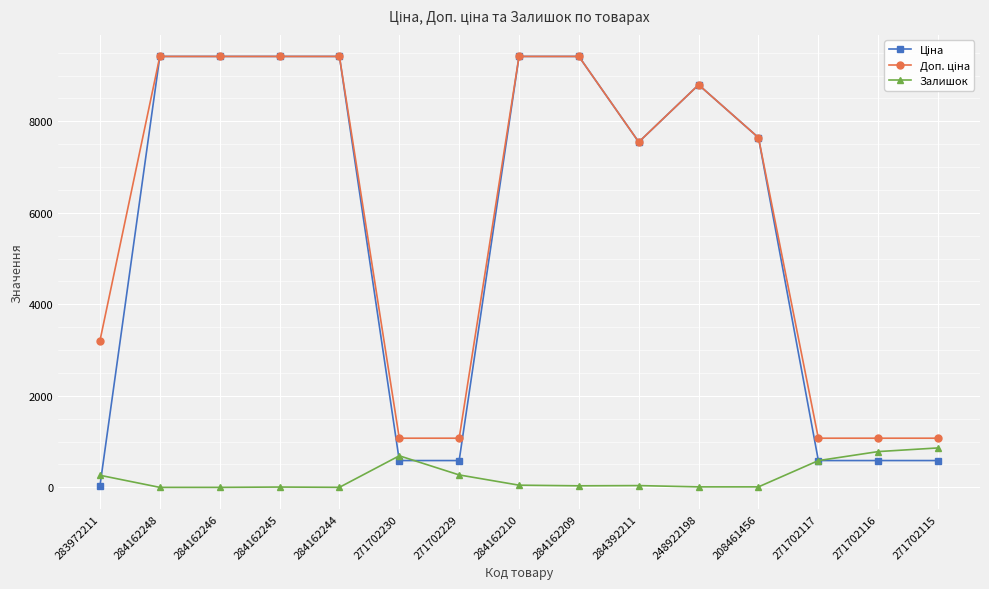

What is the value of the Залишок point at the 13th from the left?

585.0